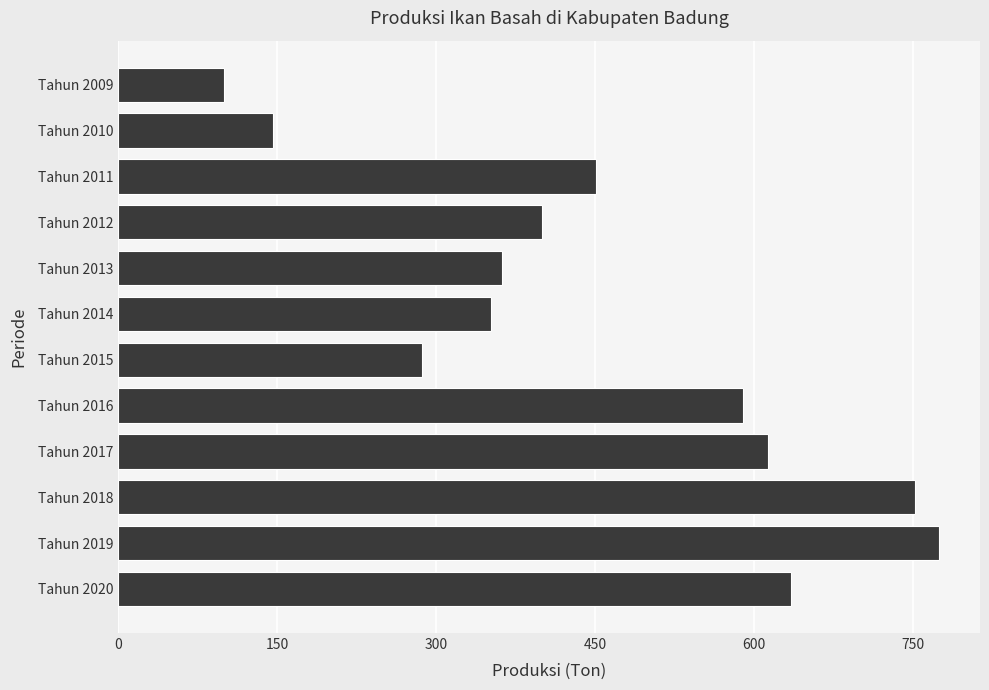

Are the bars grouped side by side (vs. stacked)?

No